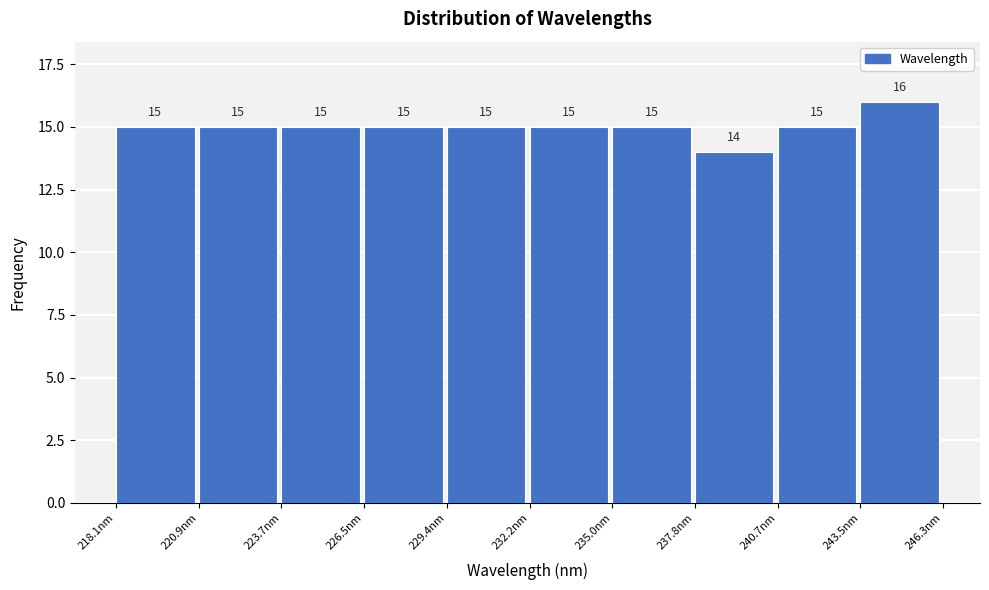

Reading left to right, transcribe this chart: for each bar, give the range it covers on the x-axis and its height. The bar edges are not printed on the chart, so give them approximately, as read against the axis.

218.0 to 221.0: 15
221.0 to 223.5: 15
223.5 to 226.5: 15
226.5 to 229.5: 15
229.5 to 232.0: 15
232.0 to 235.0: 15
235.0 to 238.0: 15
238.0 to 240.5: 14
240.5 to 243.5: 15
243.5 to 246.5: 16